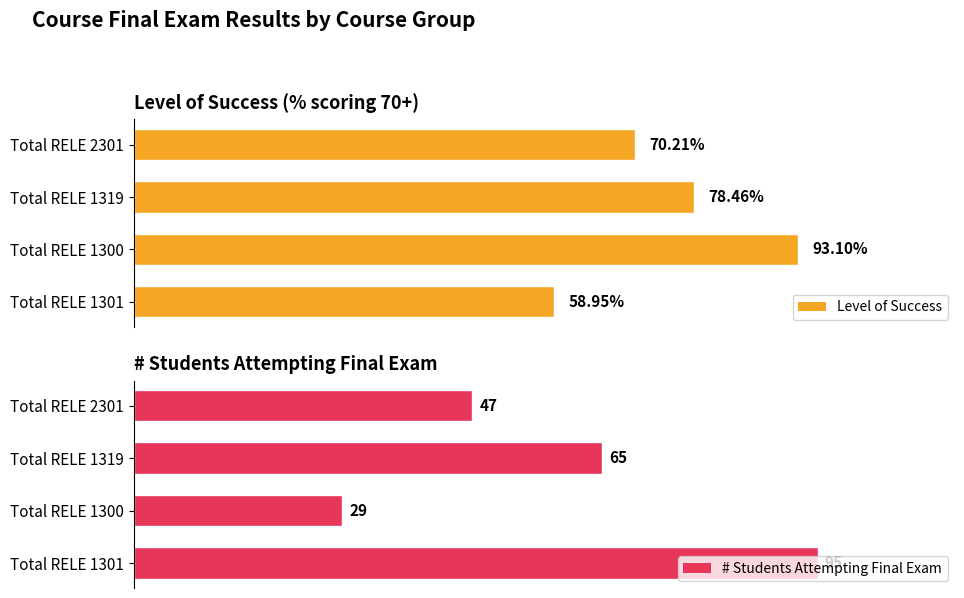

List the labels in order of # Students Attempting Final Exam value, largest first.

Total RELE 1301, Total RELE 1319, Total RELE 2301, Total RELE 1300